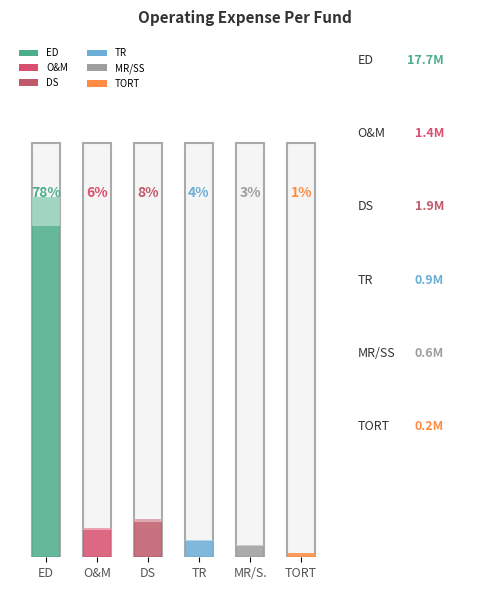

List the labels in order of value, largest first.

ED, DS, O&M, TR, MR/SS, TORT